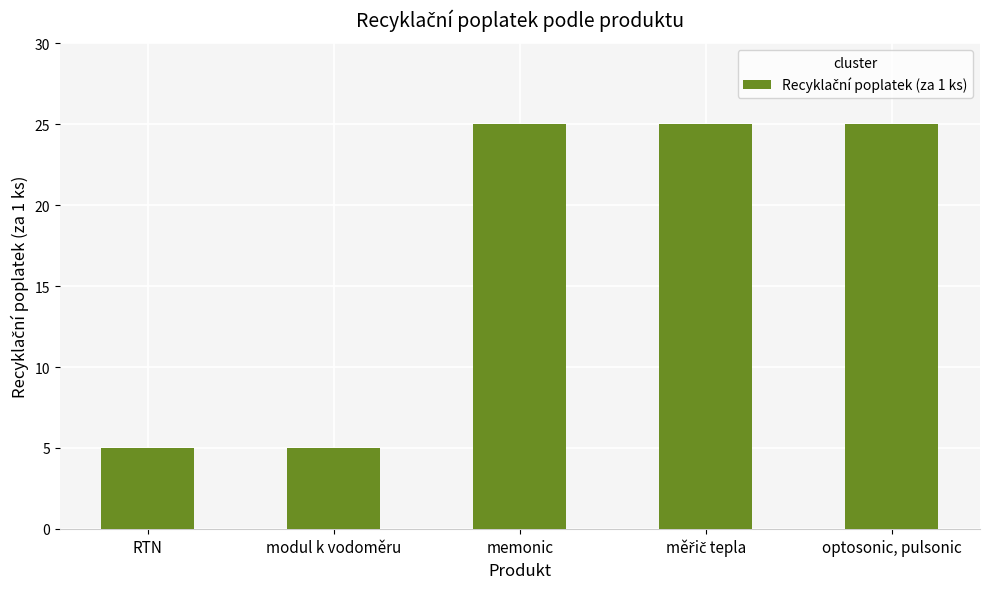

Reading left to right, extract all data points from this chart.

5	5	25	25	25